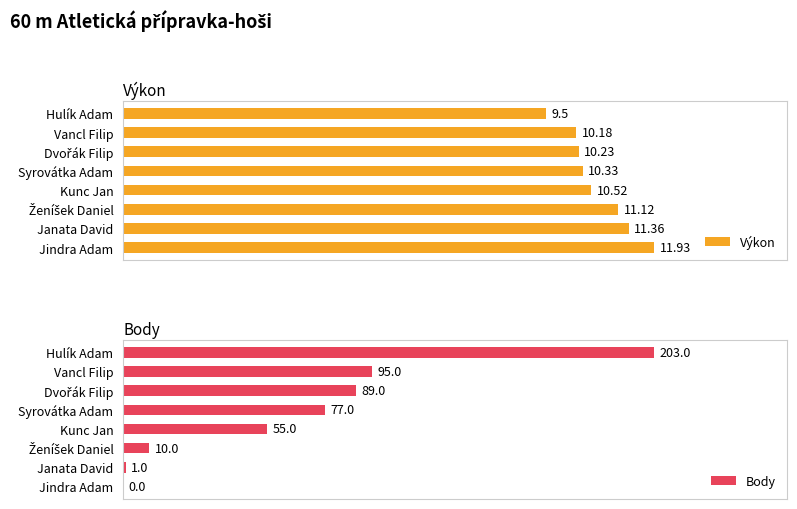

Does the chart contain stacked bars?

No